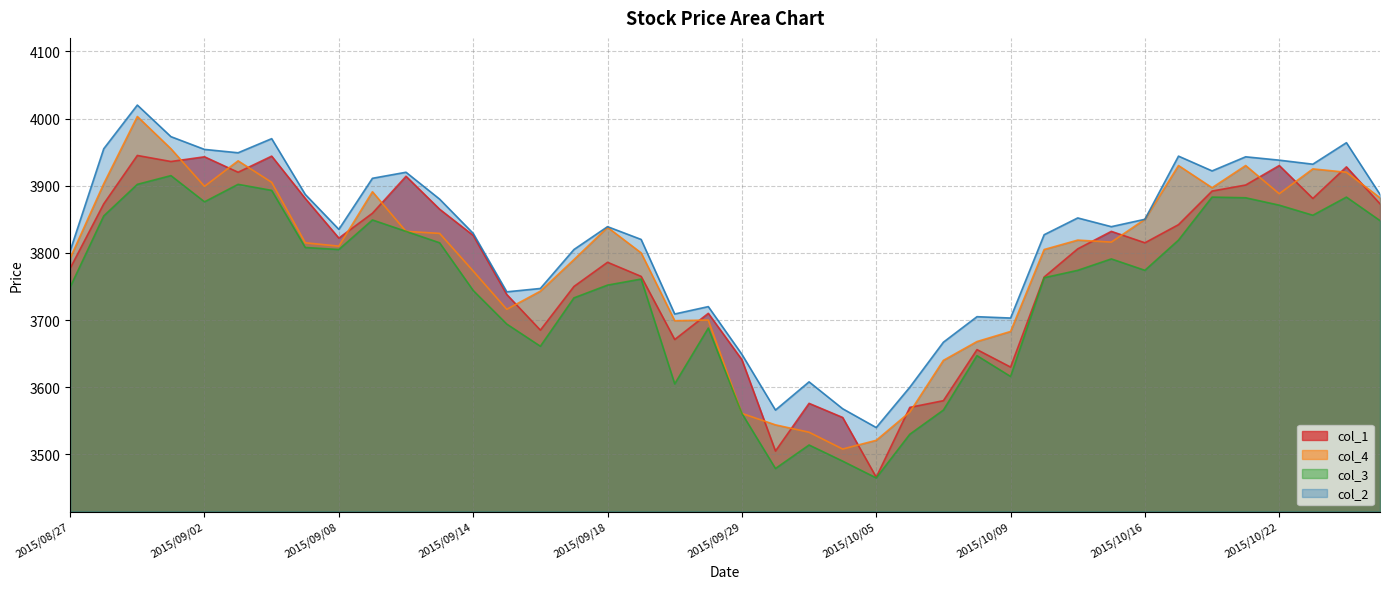

Which category has the highest value in the col_1 series?

2015/08/31